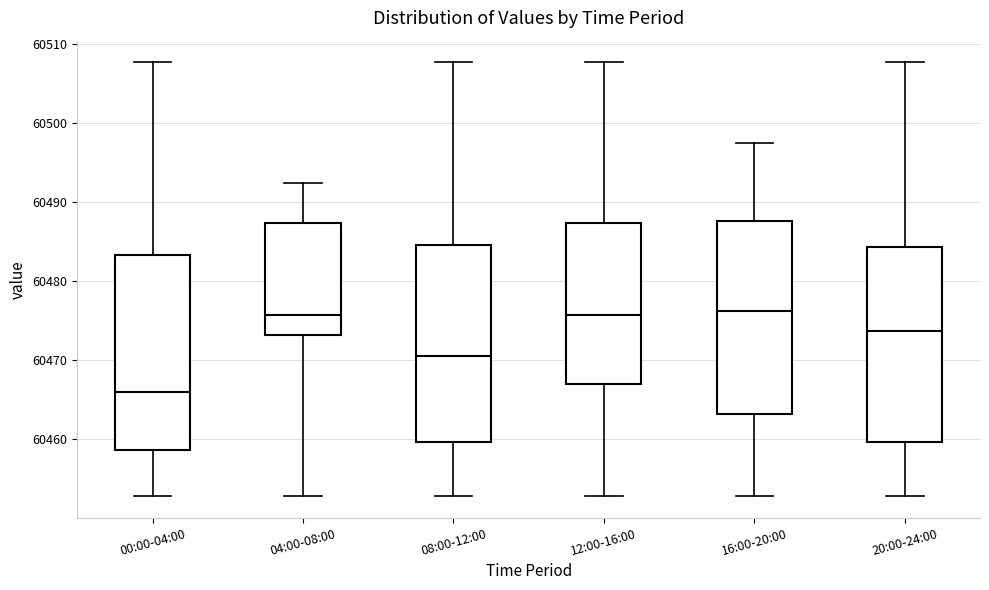

Reading left to right, read every box against the y-axis: the position of its median line, the range the box covers, and the ends of its whiskers. The values are not printed on the chart, so give them approximately, as read against the axis.

00:00-04:00: median 60466, box 60459 to 60483, whiskers 60453 to 60508
04:00-08:00: median 60476, box 60473 to 60487, whiskers 60453 to 60492
08:00-12:00: median 60471, box 60460 to 60485, whiskers 60453 to 60508
12:00-16:00: median 60476, box 60467 to 60487, whiskers 60453 to 60508
16:00-20:00: median 60476, box 60463 to 60488, whiskers 60453 to 60497
20:00-24:00: median 60474, box 60460 to 60484, whiskers 60453 to 60508